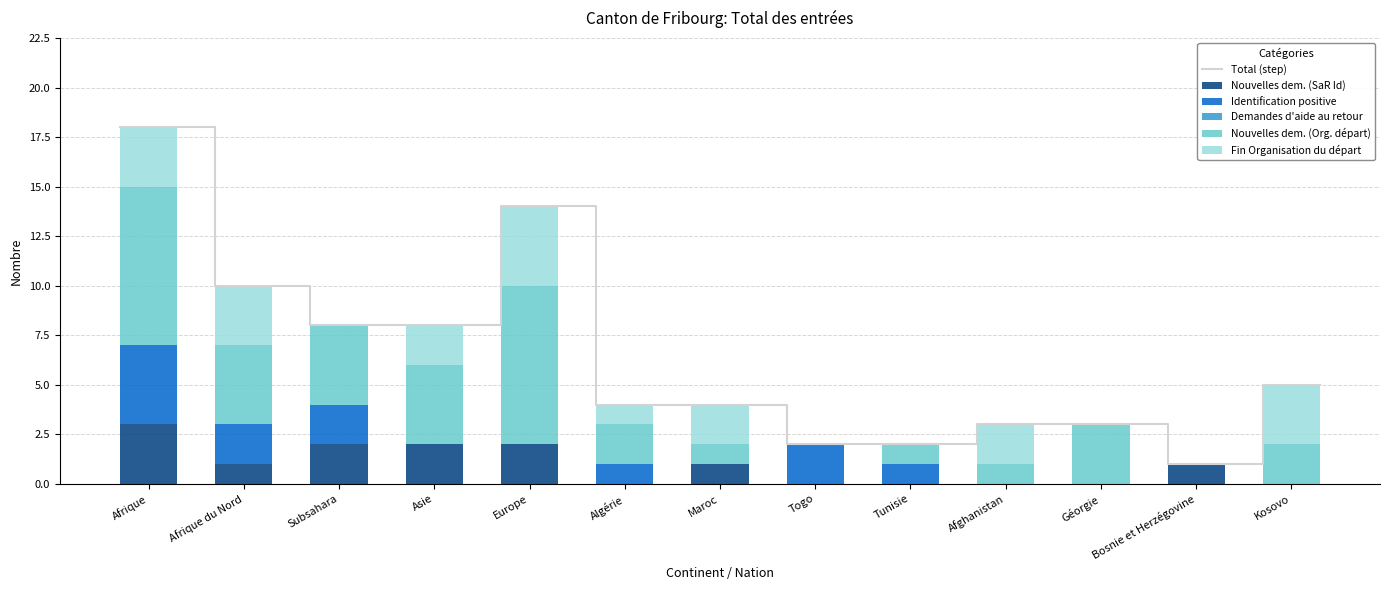

Rank the series at Tunisie from highest to lowest value.

Identification positive, Nouvelles dem. (Org. départ), Nouvelles dem. (SaR Id), Fin Organisation du départ